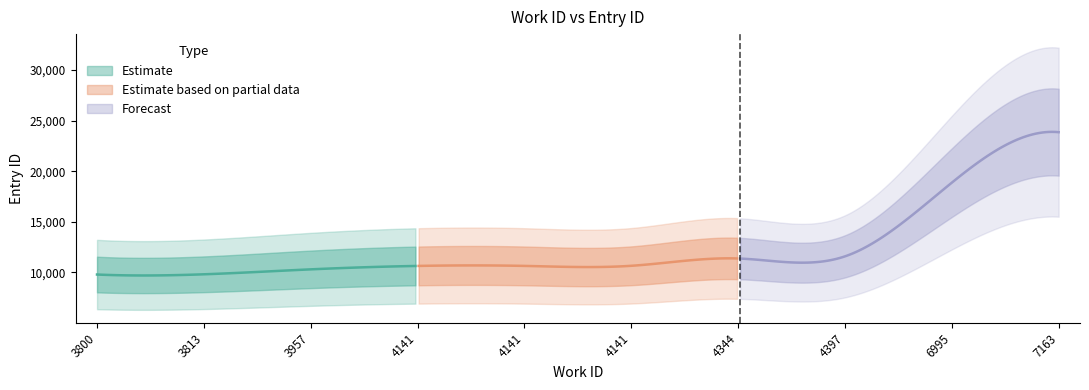

True or false: the data has more than 1 interior local peaks.

False